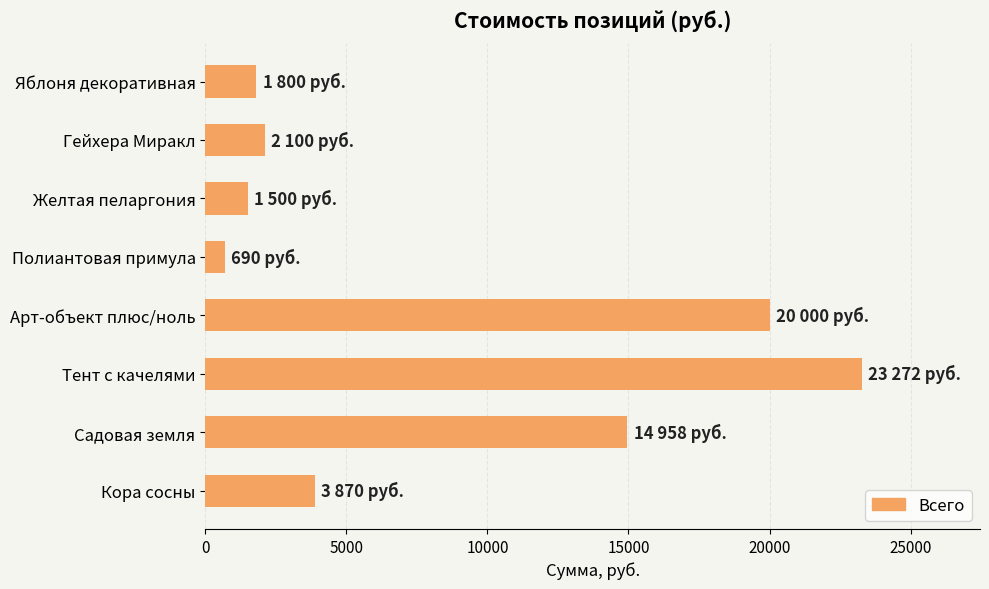

List the labels in order of value, largest first.

Тент с качелями, Арт-объект плюс/ноль, Садовая земля, Кора сосны, Гейхера Миракл, Яблоня декоративная, Желтая пеларгония, Полиантовая примула